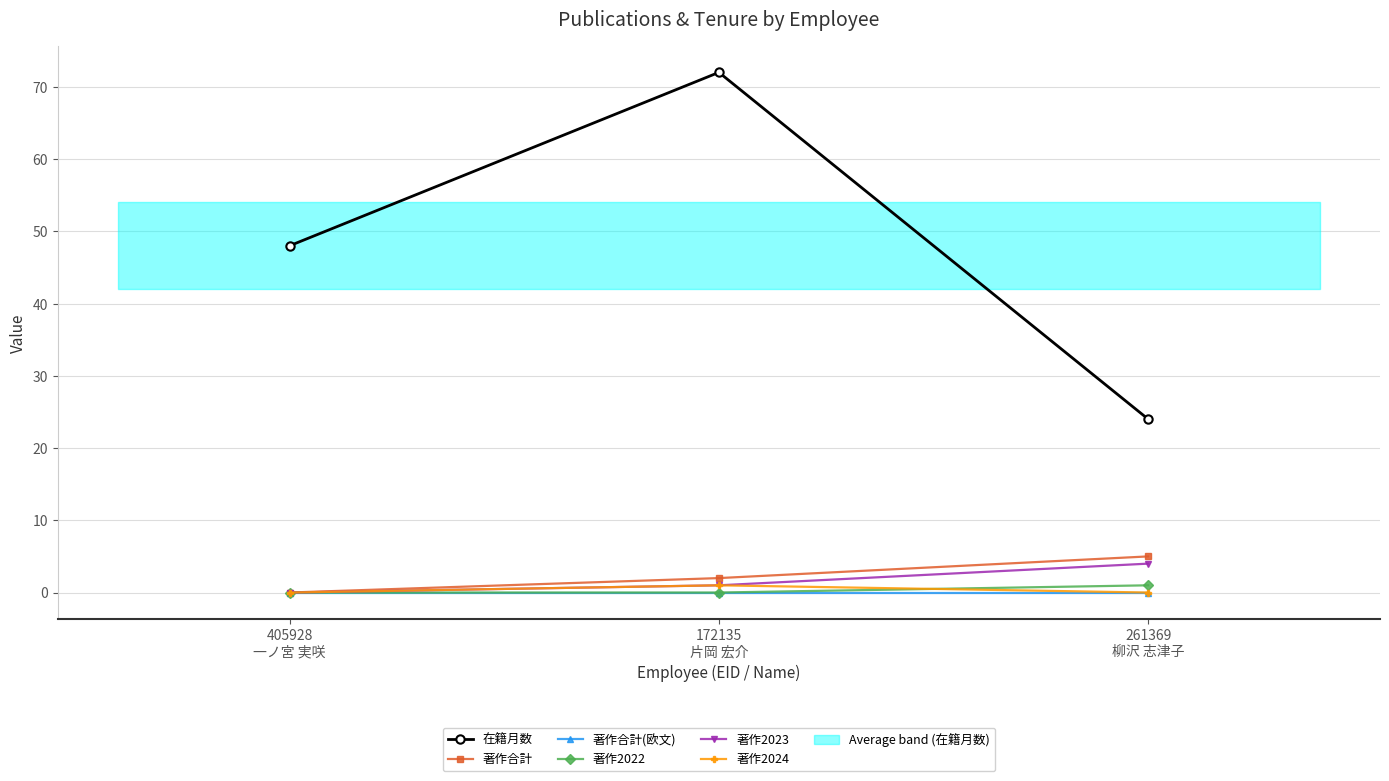

Which series has the largest range (max minus min)?

在籍月数